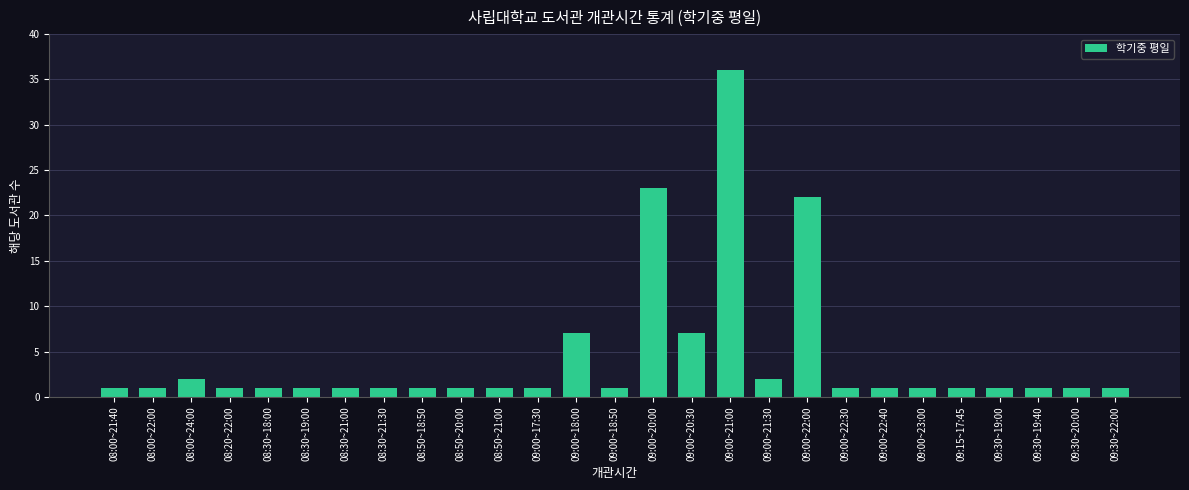

True or false: the data shows 7 at 09:00~20:30.

True